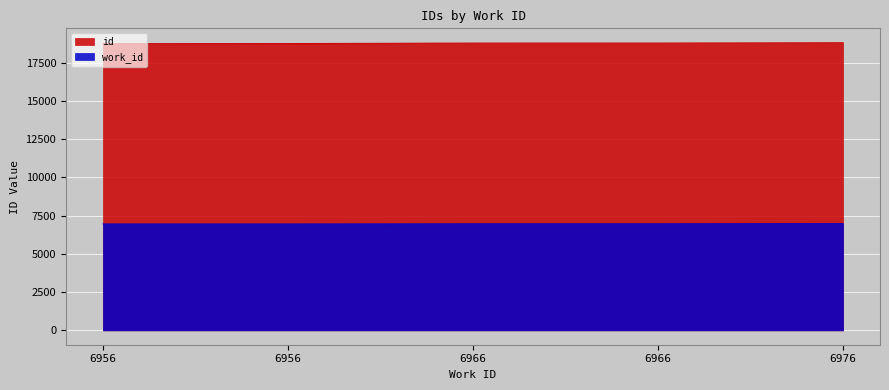

Does the chart display data point markers on the line(s)?

No